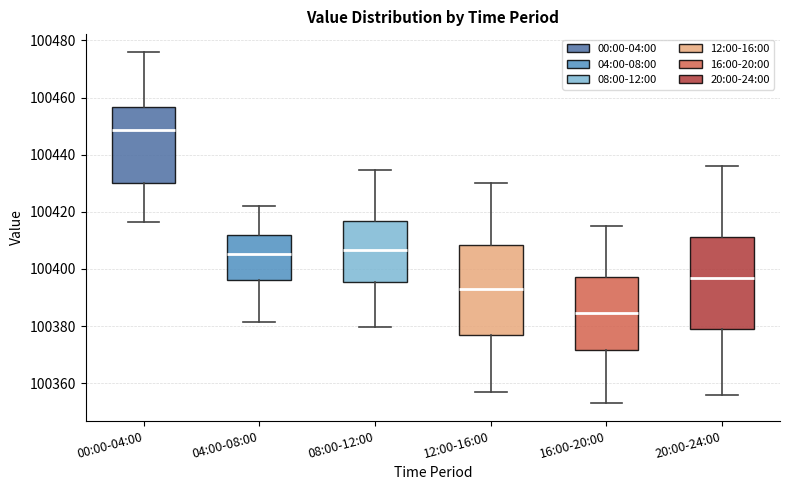

Reading left to right, transcribe this box plot: for each box, give where its median line is, the range the box spans, and where its two whiskers end, as read against the y-axis. The values are not printed on the chart, so give them approximately, as read against the axis.

00:00-04:00: median 100448, box 100430 to 100456, whiskers 100416 to 100476
04:00-08:00: median 100406, box 100396 to 100412, whiskers 100382 to 100422
08:00-12:00: median 100406, box 100396 to 100416, whiskers 100380 to 100434
12:00-16:00: median 100394, box 100376 to 100408, whiskers 100358 to 100430
16:00-20:00: median 100384, box 100372 to 100398, whiskers 100354 to 100416
20:00-24:00: median 100398, box 100380 to 100412, whiskers 100356 to 100436